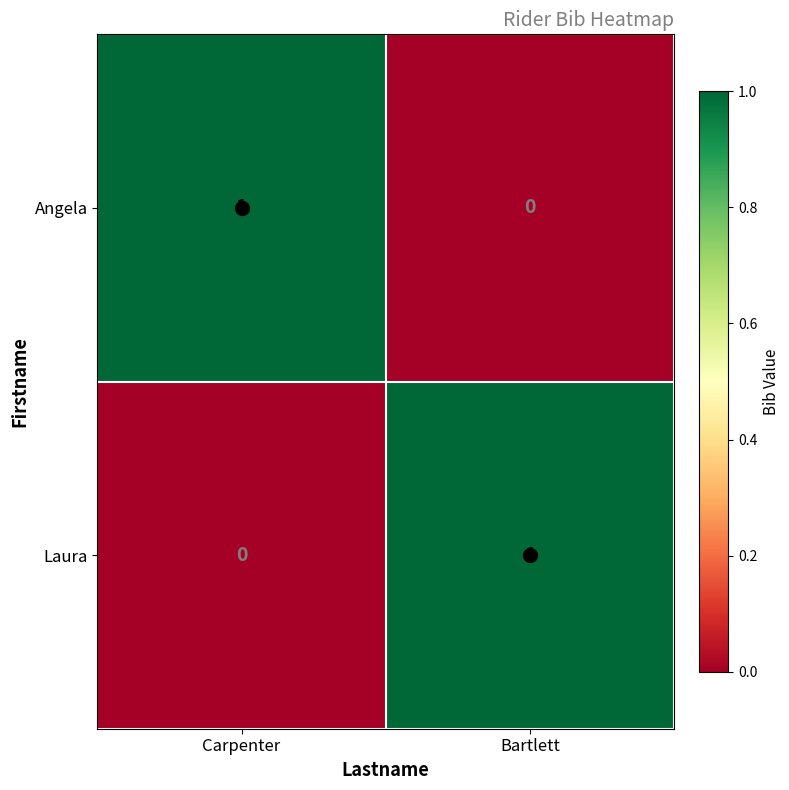

At which label is Laura closest to 0?

Carpenter